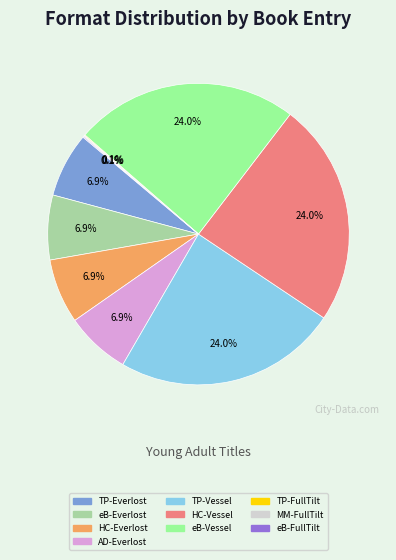

Does any single category account for the majority?

No